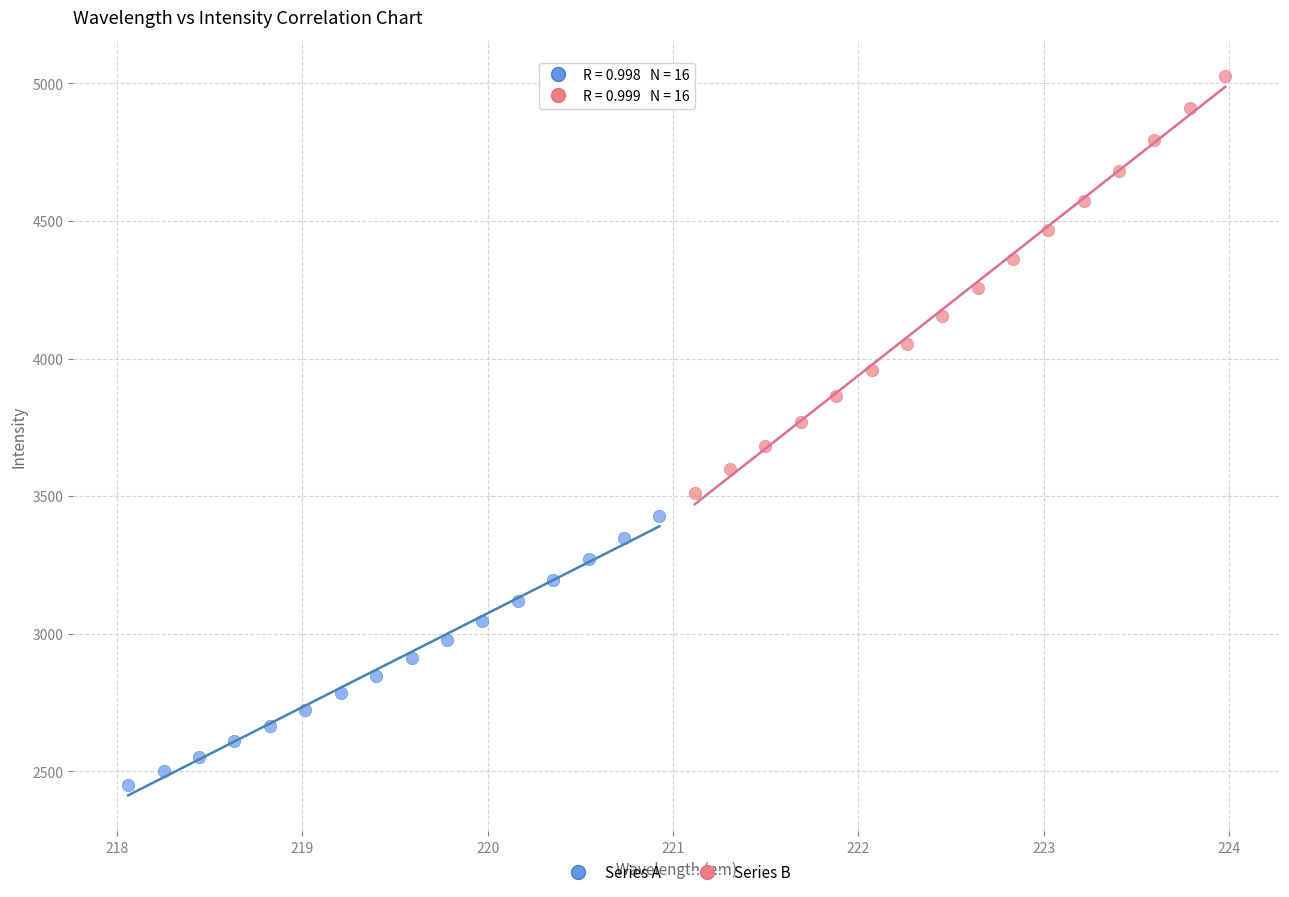

Which series has the widest spread of Y values?

Series B